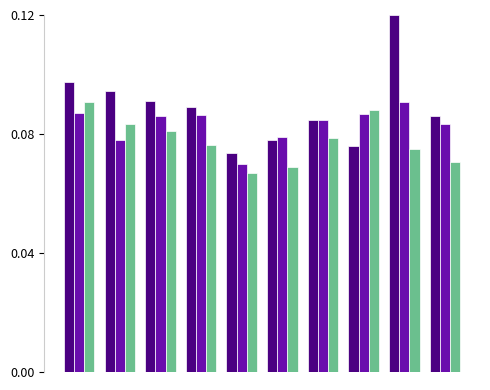

Count the number of categories in the chart.

10